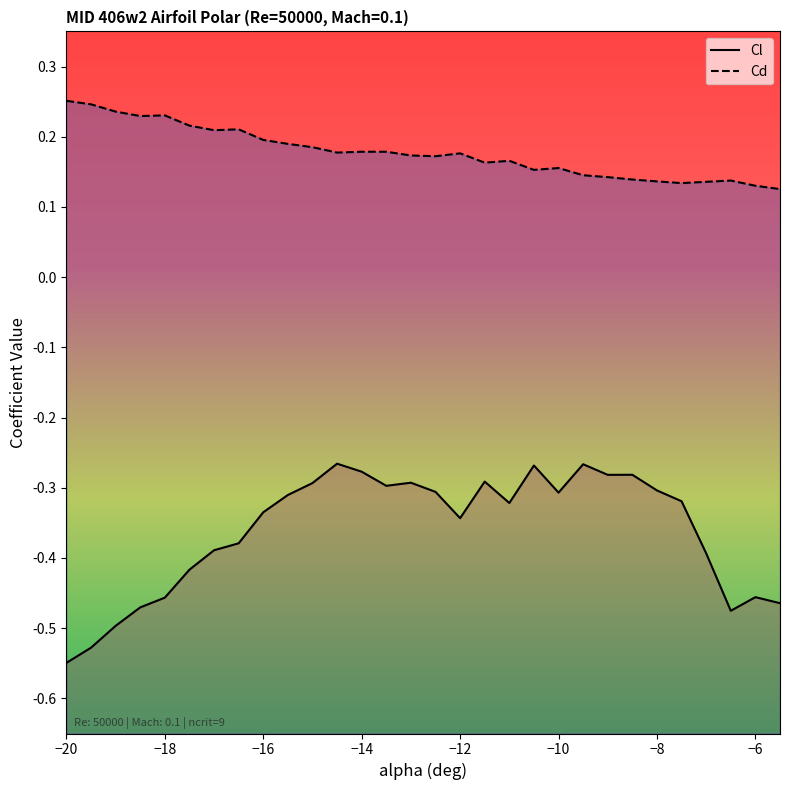

True or false: Cd has more than 1 points higher than both neighbors.

True